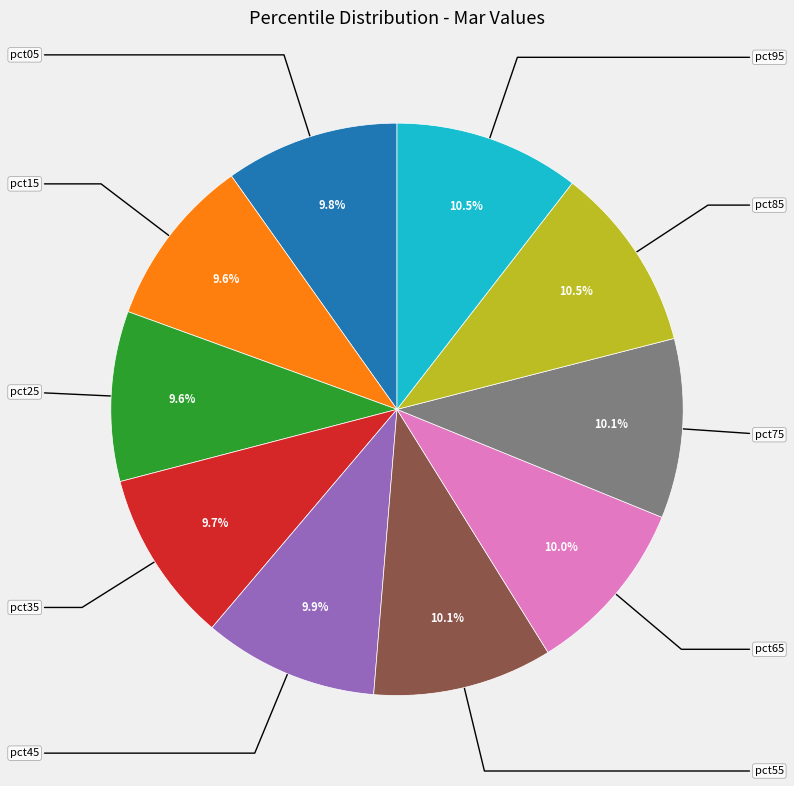

To the nearest percent, what is the average slice percentage?

10%